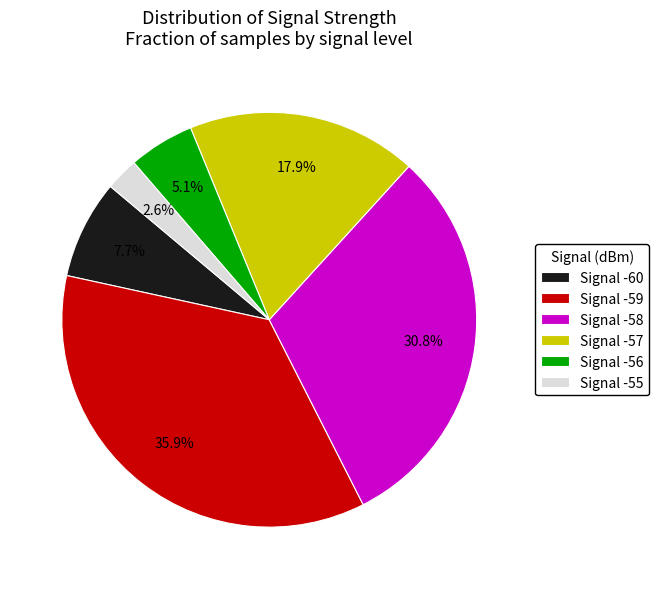

Does any single category account for the majority?

No